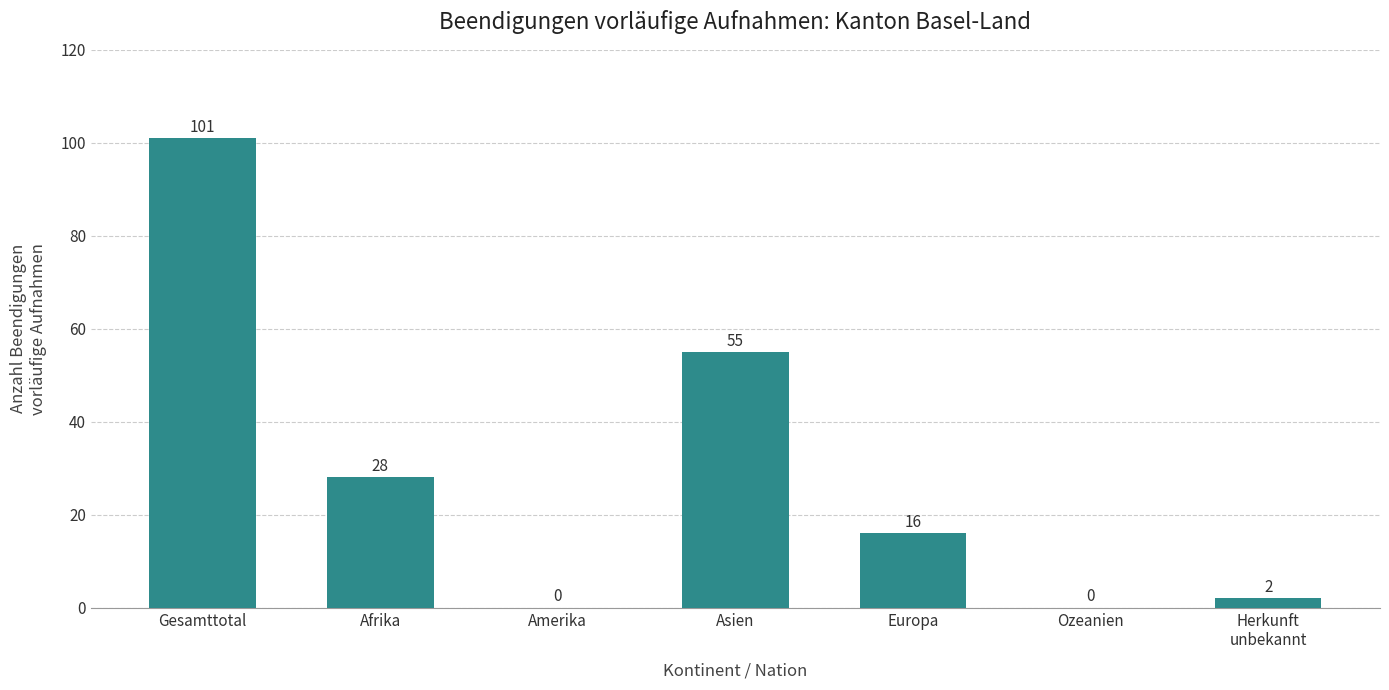

Between Ozeanien and Europa, which is larger?

Europa